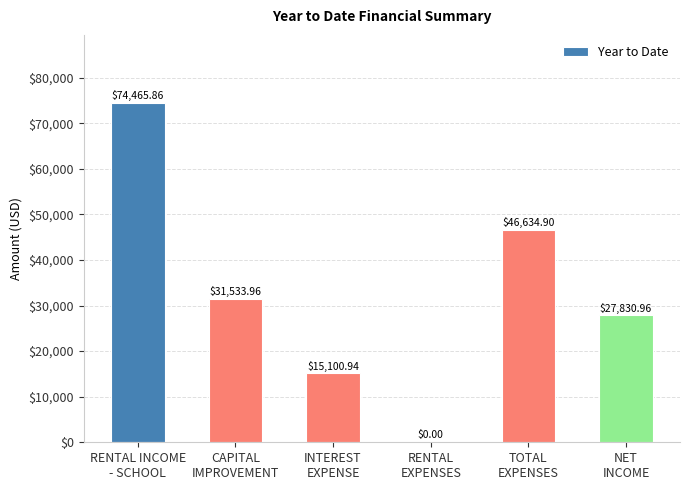

At which category does the chart reach its peak across all series?

RENTAL INCOME
- SCHOOL